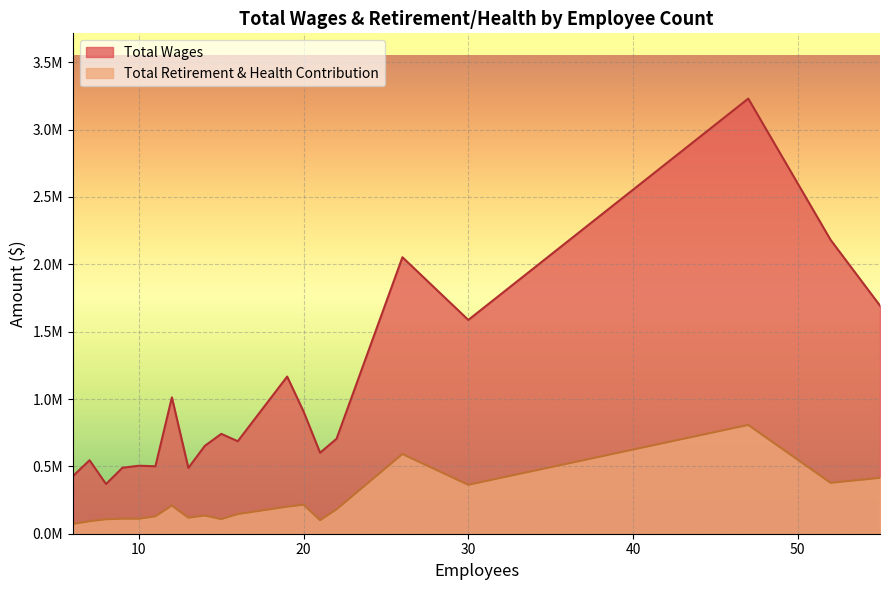

What is the total value across all series at 55?

2107828